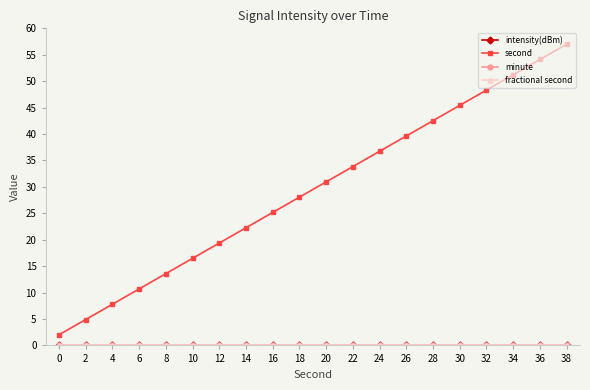

True or false: minute and second intersect in this chart.

False